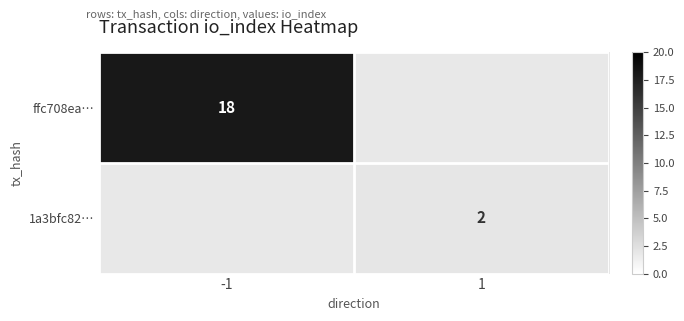

True or false: ffc708ea… has a value of 11 at -1.

False